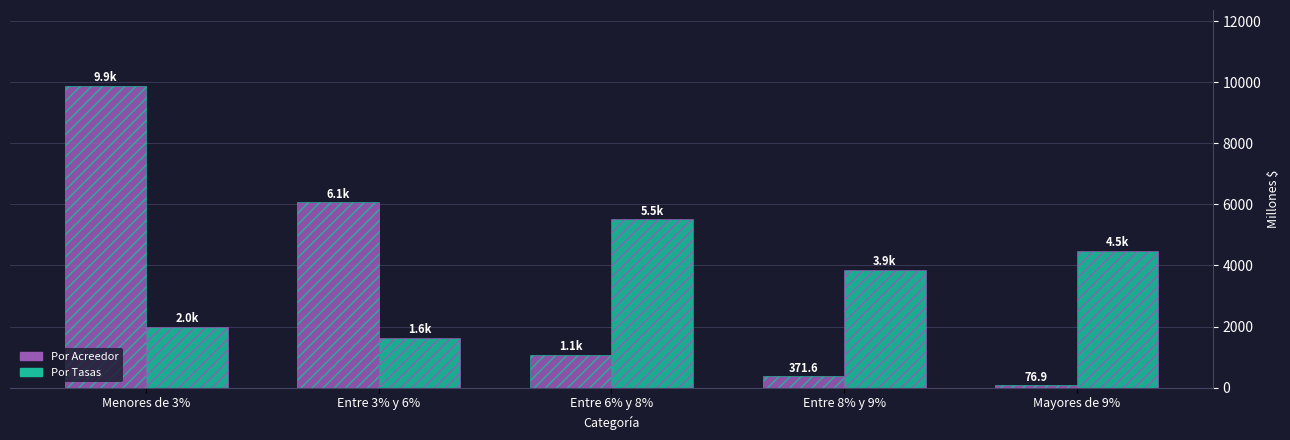

At which category does the chart reach its minimum across all series?

Mayores de 9%